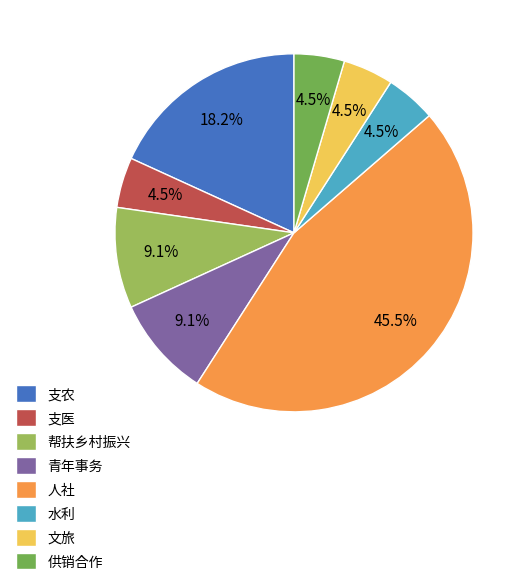

Does any single category account for the majority?

No